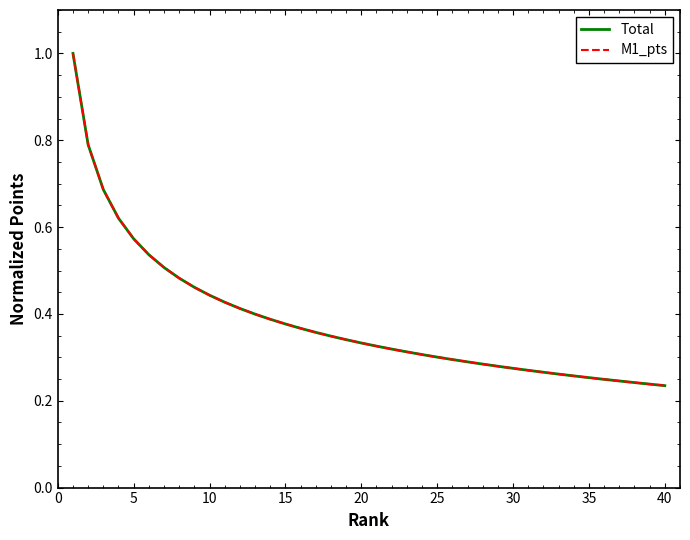

True or false: Total and M1_pts cross at least once.

False